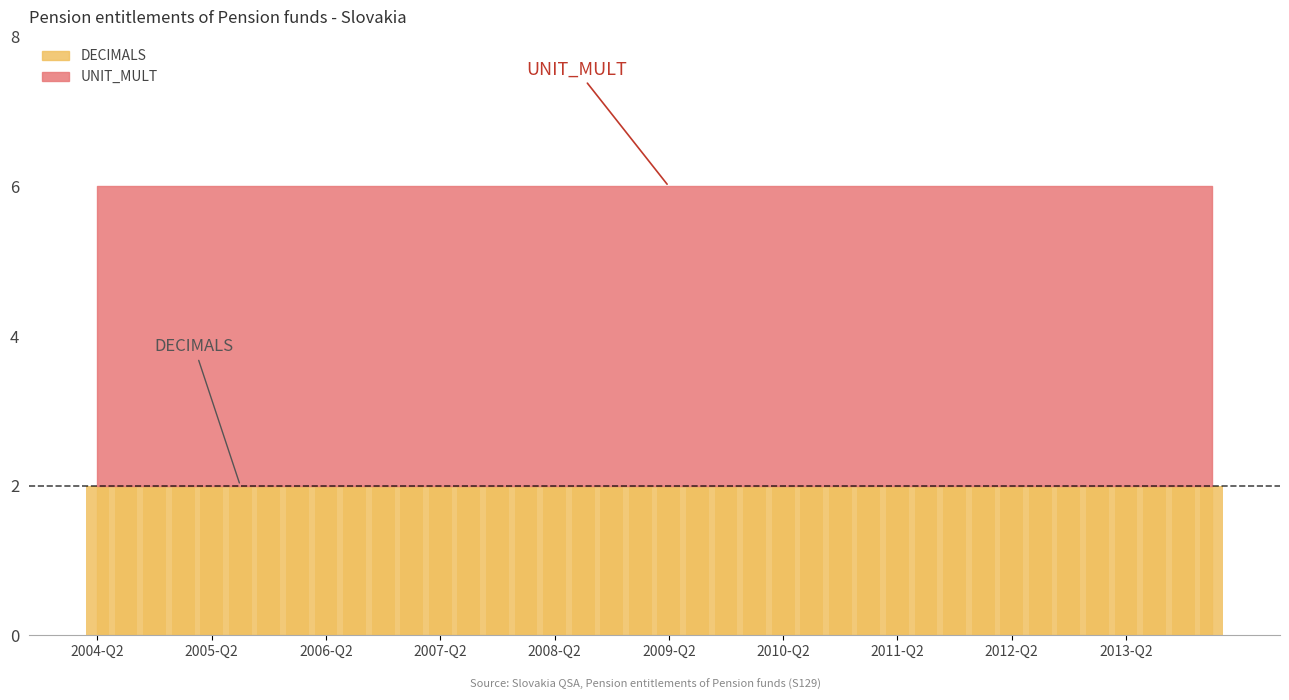

The value of UNIT_MULT at 2006-Q3 is 4. True or false?

False